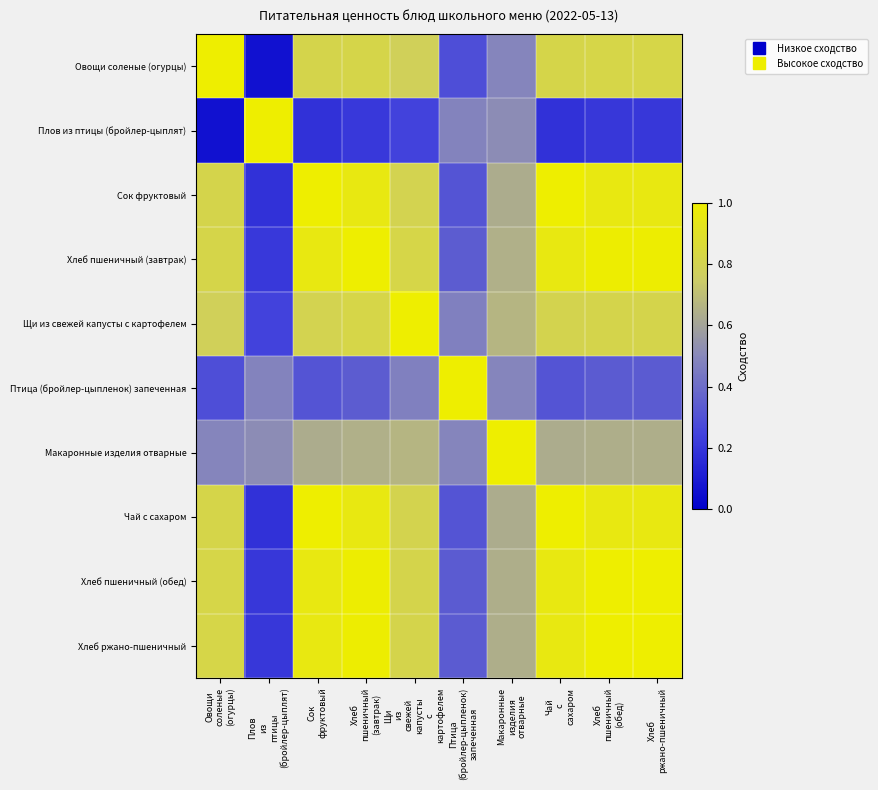

At which category is the sum across all series the highest?

Хлеб
пшеничный
(завтрак)